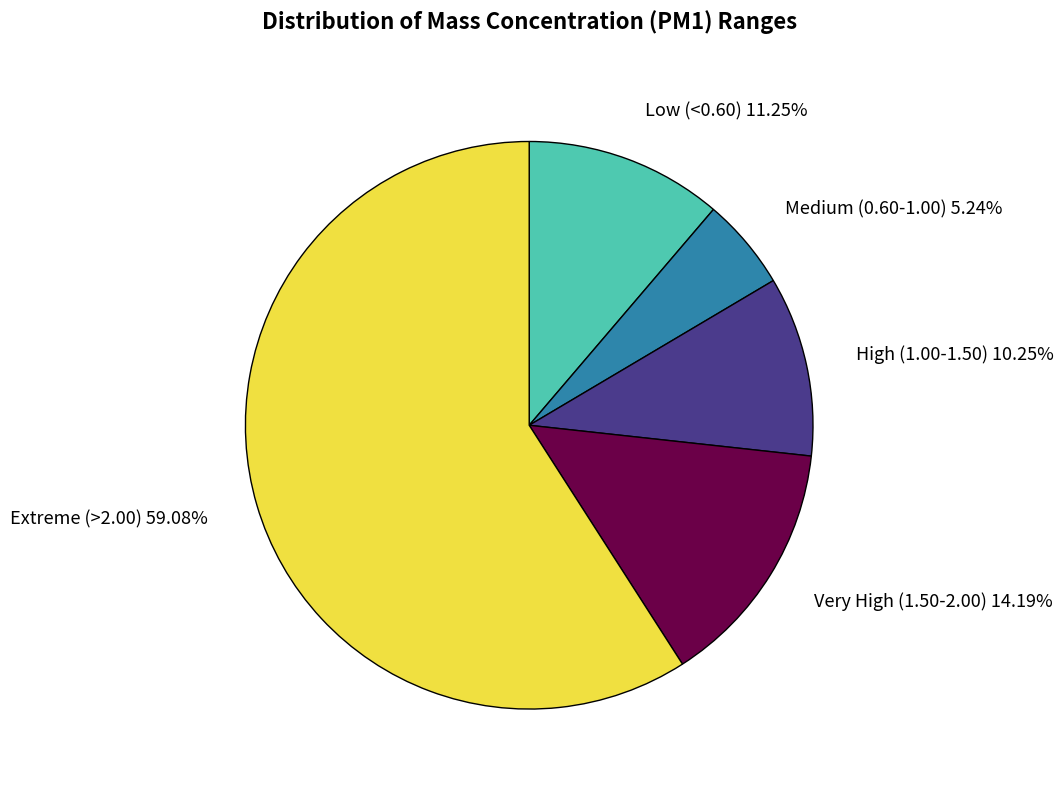

Which category has the smallest portion of the pie?

Medium (0.60-1.00)